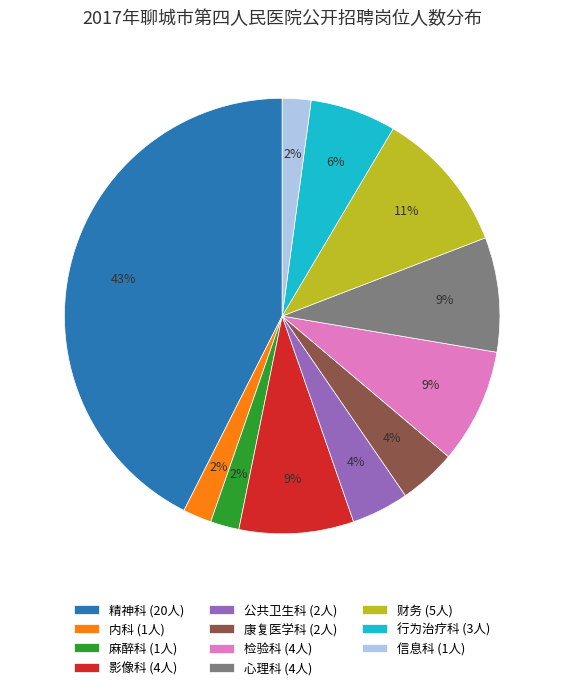

To the nearest percent, what is the combined percentage of 精神科 (20人) and 财务 (5人)?

53%